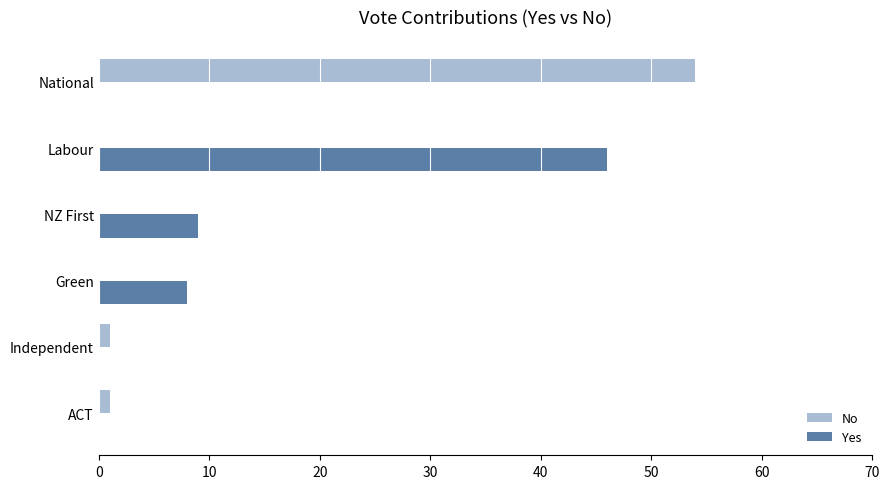

At which category does the chart reach its peak across all series?

National